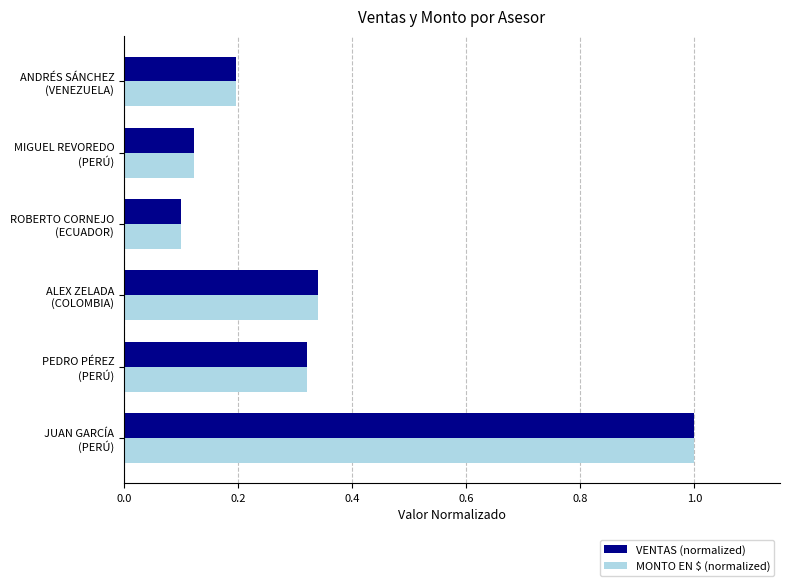

What is the difference between the second highest and minimum values in the MONTO EN $ (normalized) series?

0.2